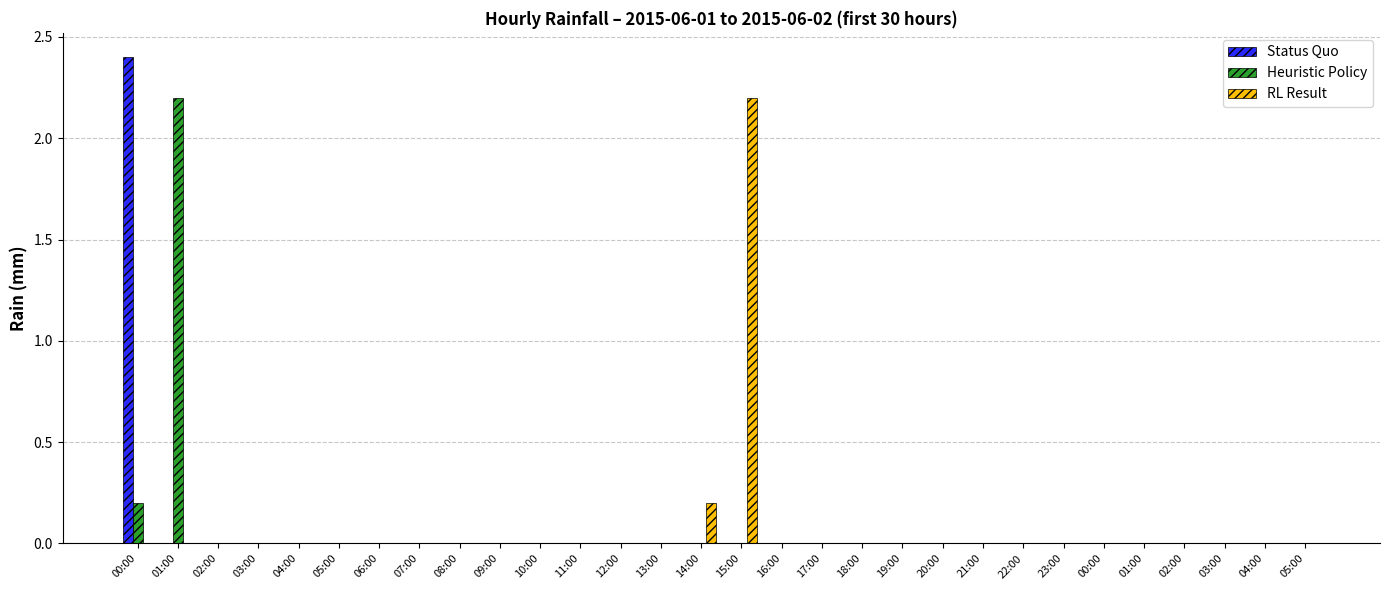

What is the difference between the second highest and second lowest values in the Heuristic Policy series?

0.2